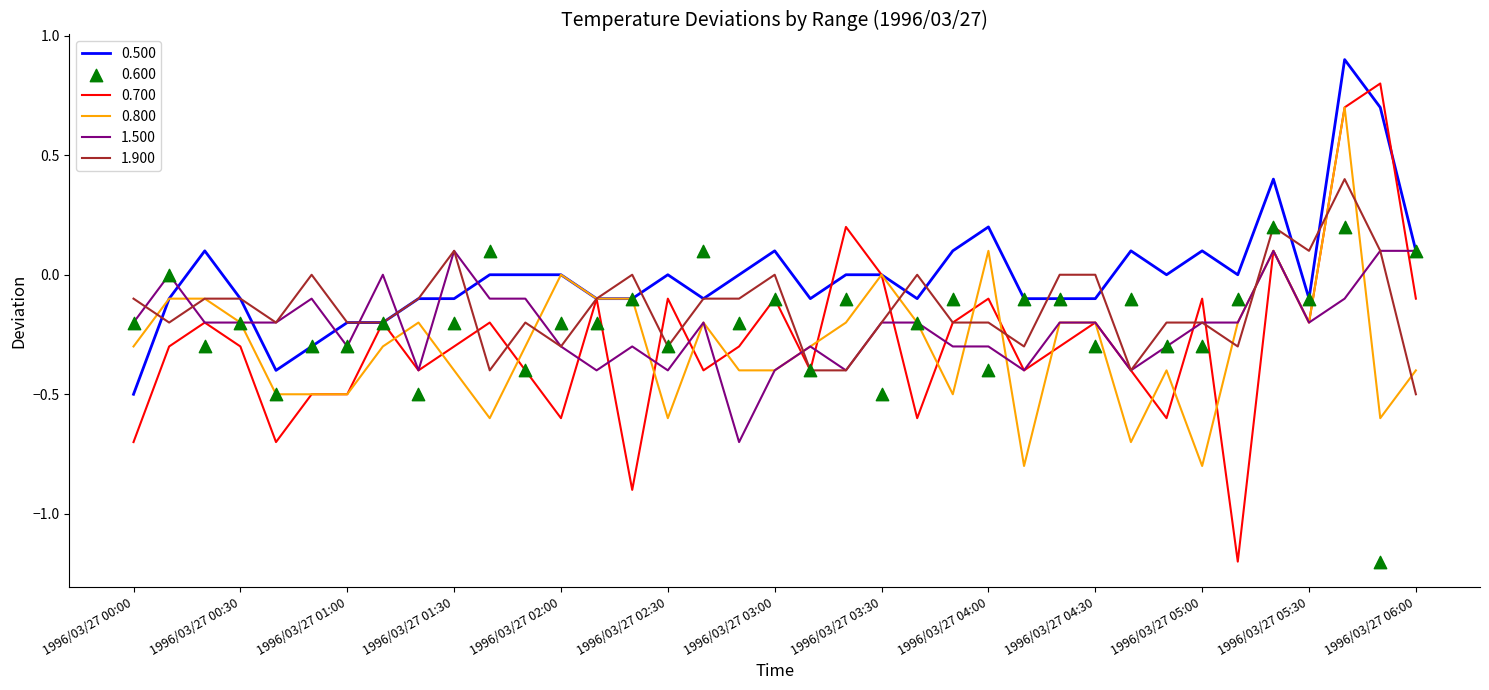

What are all the series names shown in the legend?

0.600, 0.800, 0.700, 1.500, 1.900, 0.500